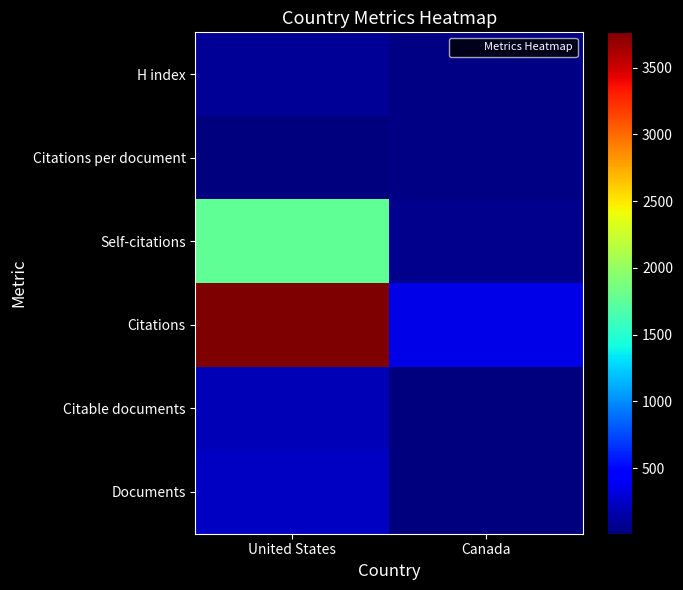

Reading left to right, extract all data points from this chart.

Documents: United States=233	Canada=11
Citable documents: United States=189	Canada=10
Citations: United States=3764	Canada=357
Self-citations: United States=1758	Canada=65
Citations per document: United States=16	Canada=32
H index: United States=89	Canada=34